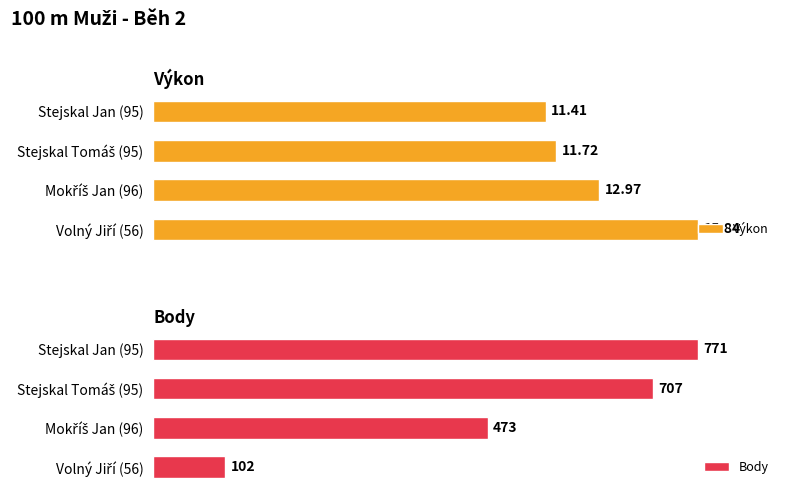

What is the average value of the Body series?

513.2